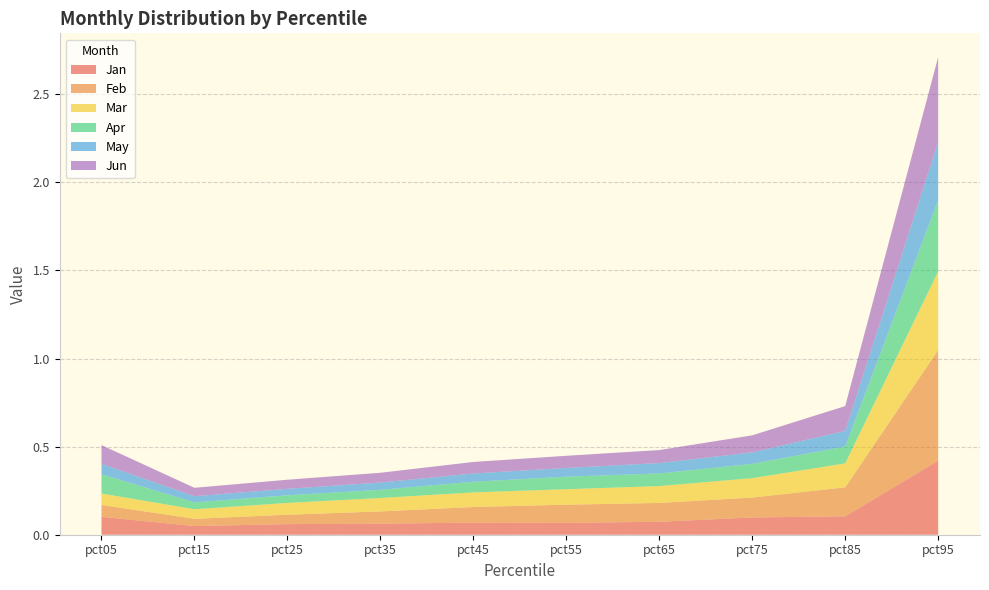

Reading right to left, list all the values displayed in this chart.

Jan: 0.4	0.1	0.1	0.1	0.1	0.1	0.1	0.1	0.0	0.1
Feb: 0.6	0.2	0.1	0.1	0.1	0.1	0.1	0.1	0.0	0.1
Mar: 0.4	0.1	0.1	0.1	0.1	0.1	0.1	0.1	0.1	0.1
Apr: 0.4	0.1	0.1	0.1	0.1	0.1	0.0	0.0	0.0	0.1
May: 0.3	0.1	0.1	0.1	0.0	0.0	0.0	0.0	0.0	0.1
Jun: 0.5	0.1	0.1	0.1	0.1	0.1	0.1	0.1	0.0	0.1